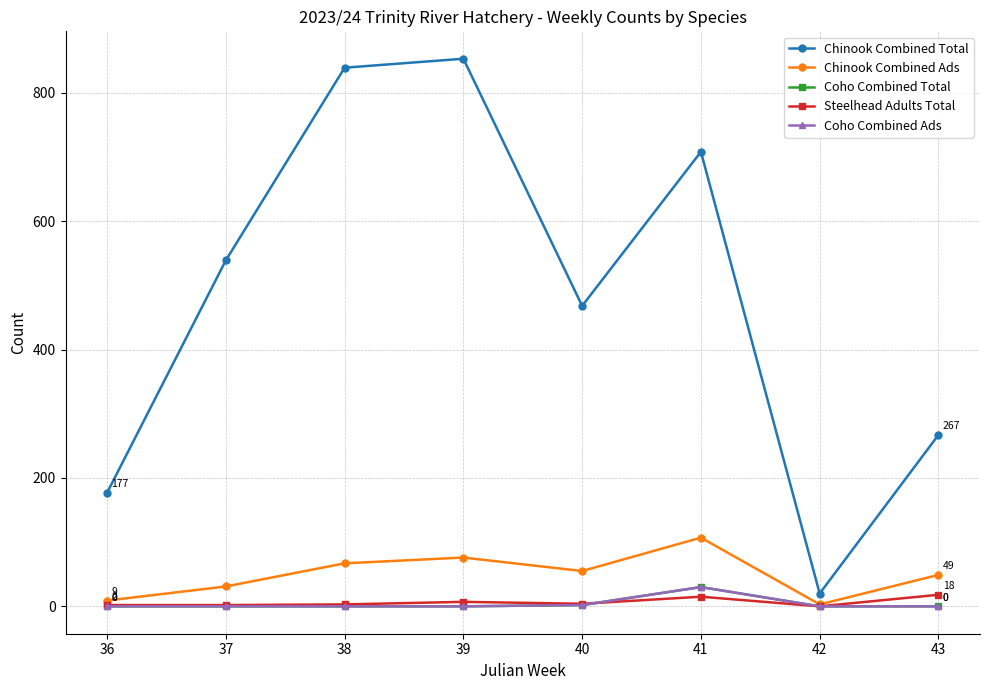

Reading right to left, transcribe all the data shown in this chart.

Chinook Combined Total: 267	20	708	468	853	839	539	177
Chinook Combined Ads: 49	3	107	55	76	67	31	9
Coho Combined Total: 0	0	30	2	0	0	0	0
Steelhead Adults Total: 18	0	15	4	7	3	2	2
Coho Combined Ads: 0	0	30	2	0	0	0	0